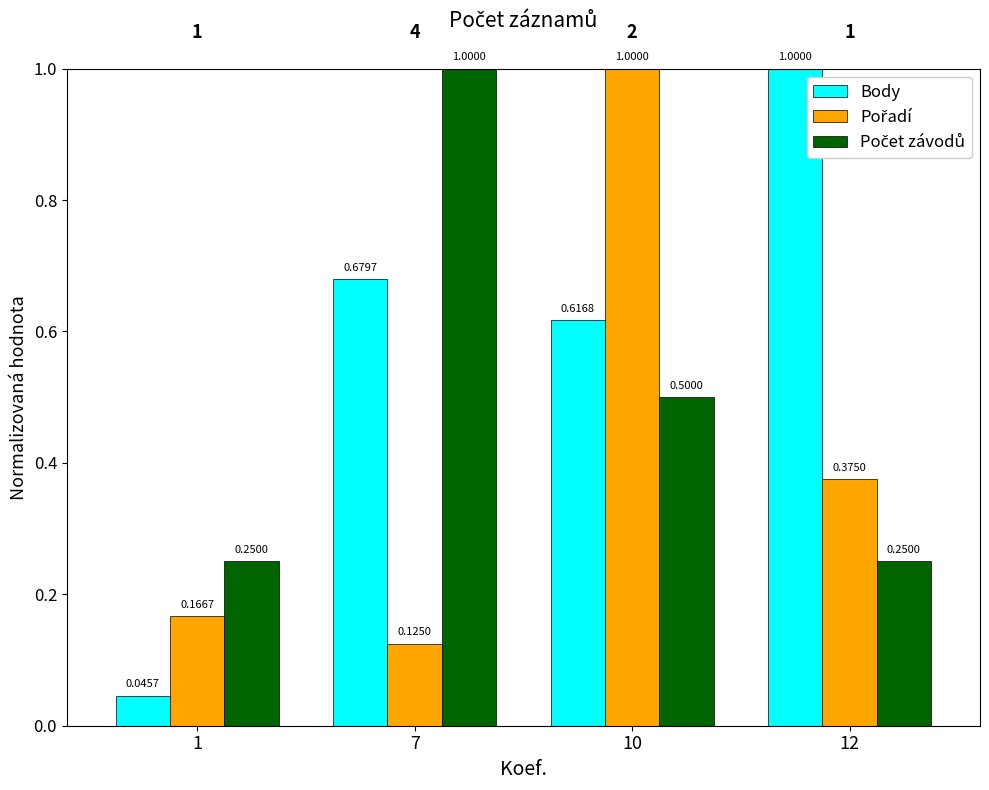

Which series changed the most between 1 and 12?

Body